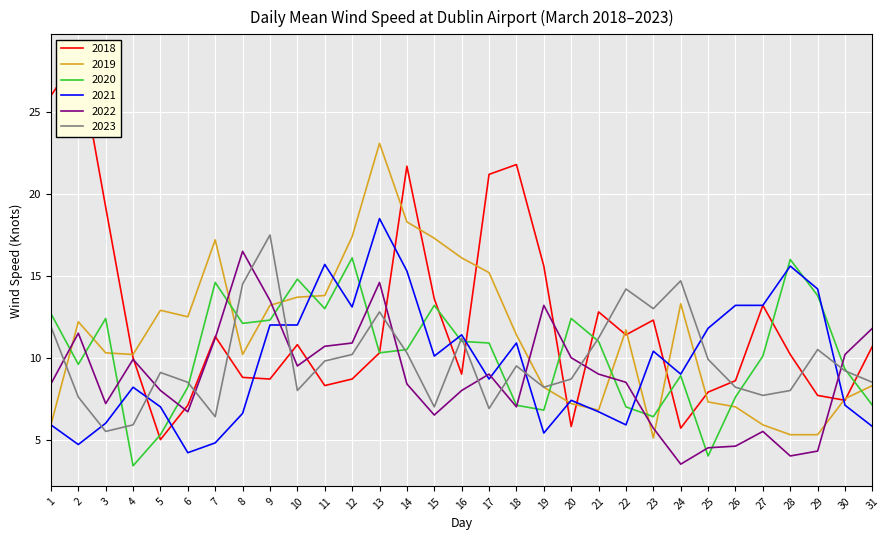

How many interior local valleys does the 2022 series have?

7